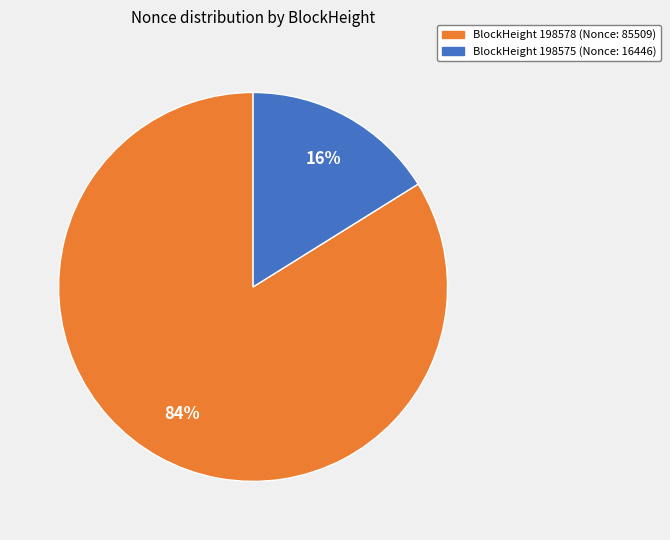

To the nearest percent, what is the difference between the largest and smallest slice percentages?

68%